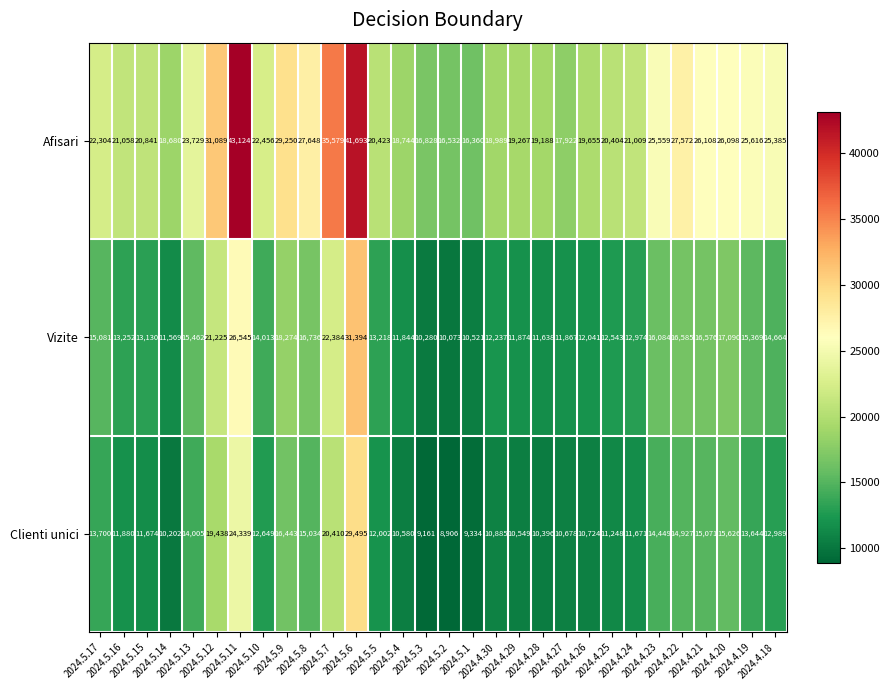

How many values in the Vizite series are below 14013?

15